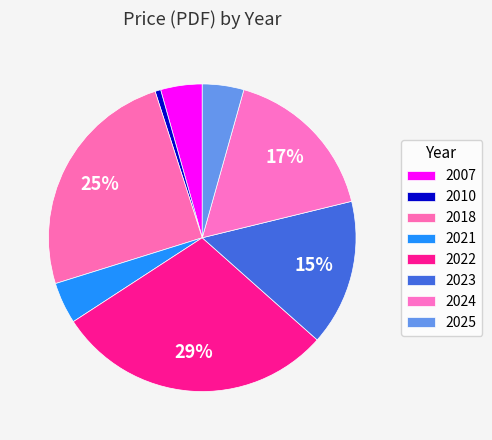

Is it true that 2022 is 1% of the pie?

False